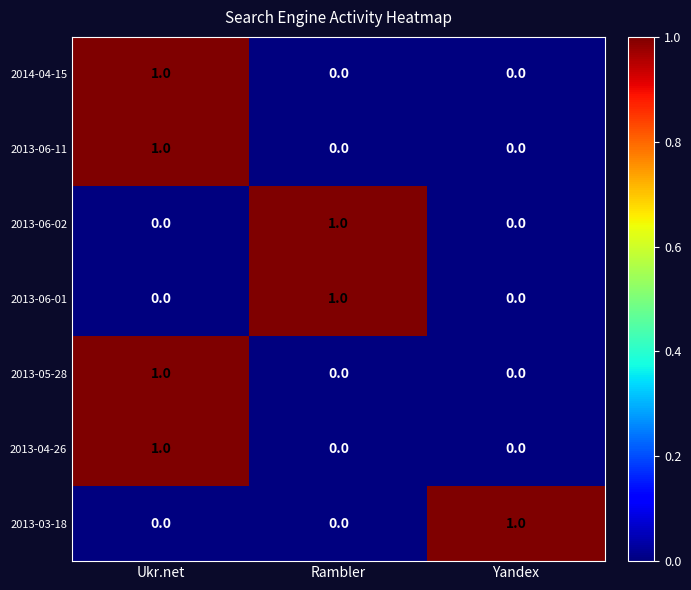

At which category is the sum across all series the highest?

Ukr.net